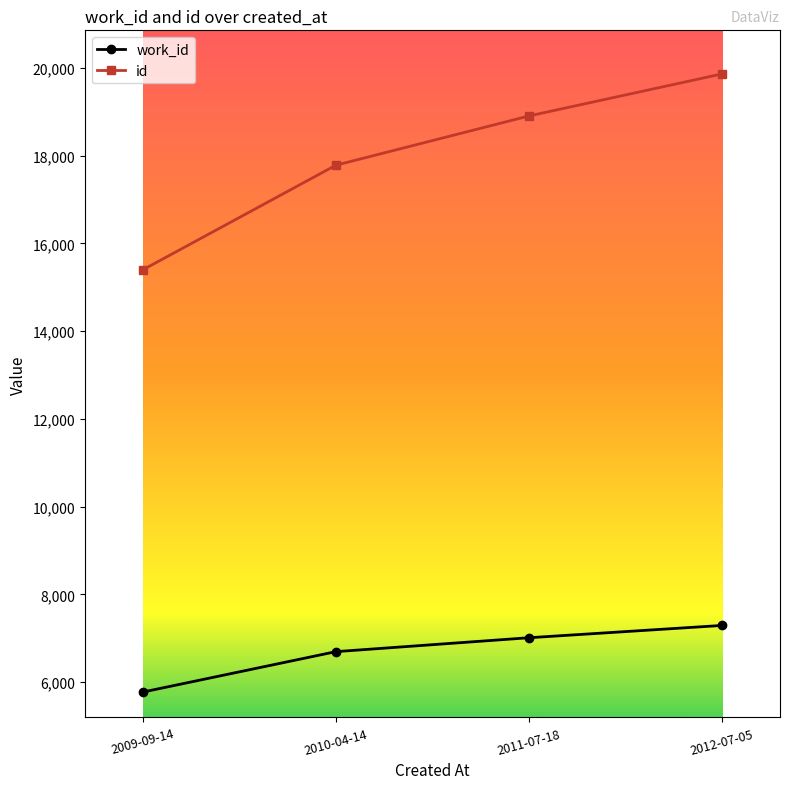

What is the difference between the work_id values at 2011-07-18 and 2009-09-14?

1238